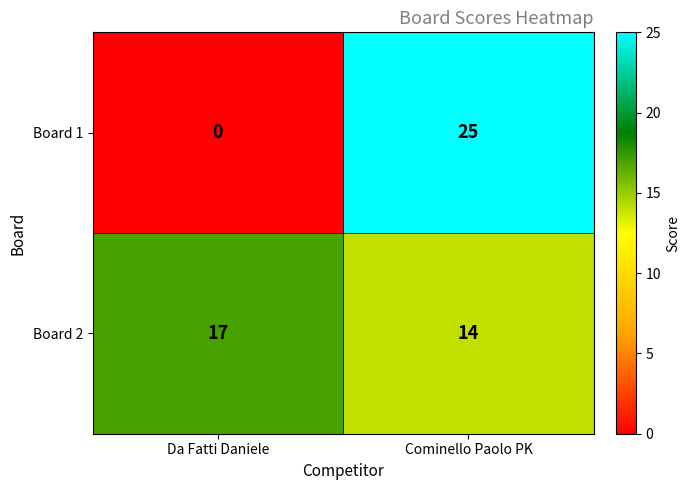

Which series changed the most between Da Fatti Daniele and Cominello Paolo PK?

Board 1